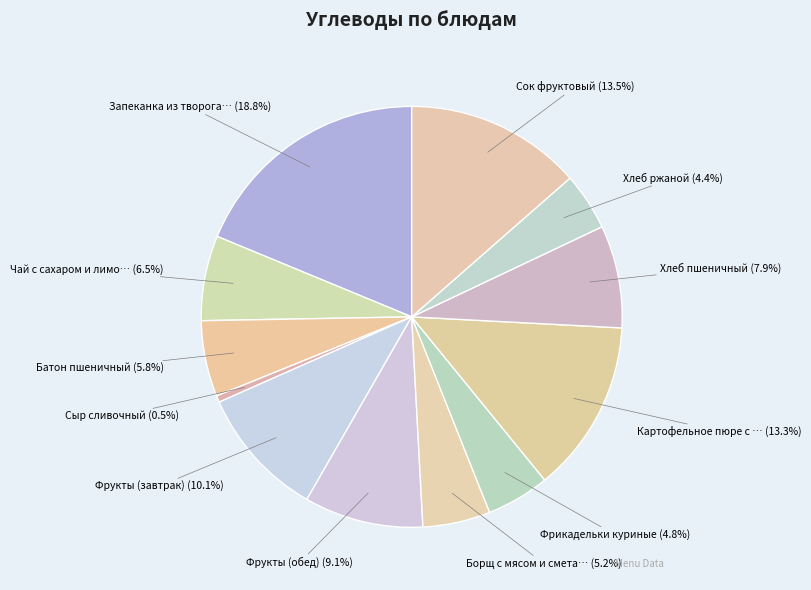

How many slices are in this pie chart?

12